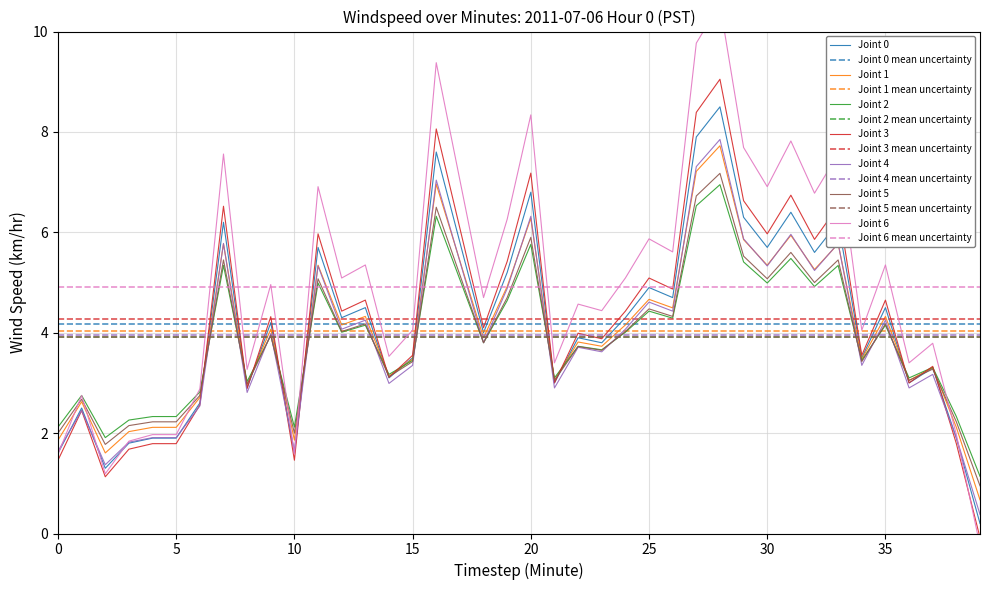

Reading right to left, transcribe all the data shown in this chart.

0.2	1.9	3.3	3.0	4.5	3.5	6.2	5.6	6.4	5.7	6.3	8.5	7.9	4.7	4.9	4.3	3.8	3.9	3.0	6.8	5.2	4.0	5.8	7.6	3.5	3.1	4.5	4.3	5.7	1.6	4.2	2.9	6.2	2.6	1.9	1.9	1.8	1.3	2.5	1.6